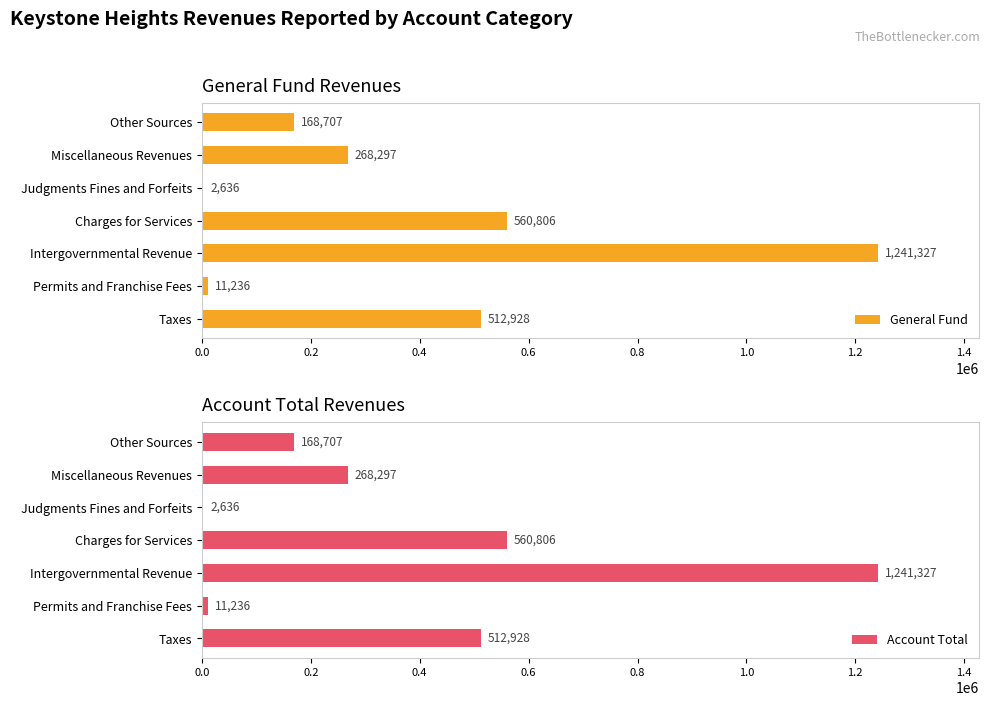

What is the highest value of the General Fund series?

1241327